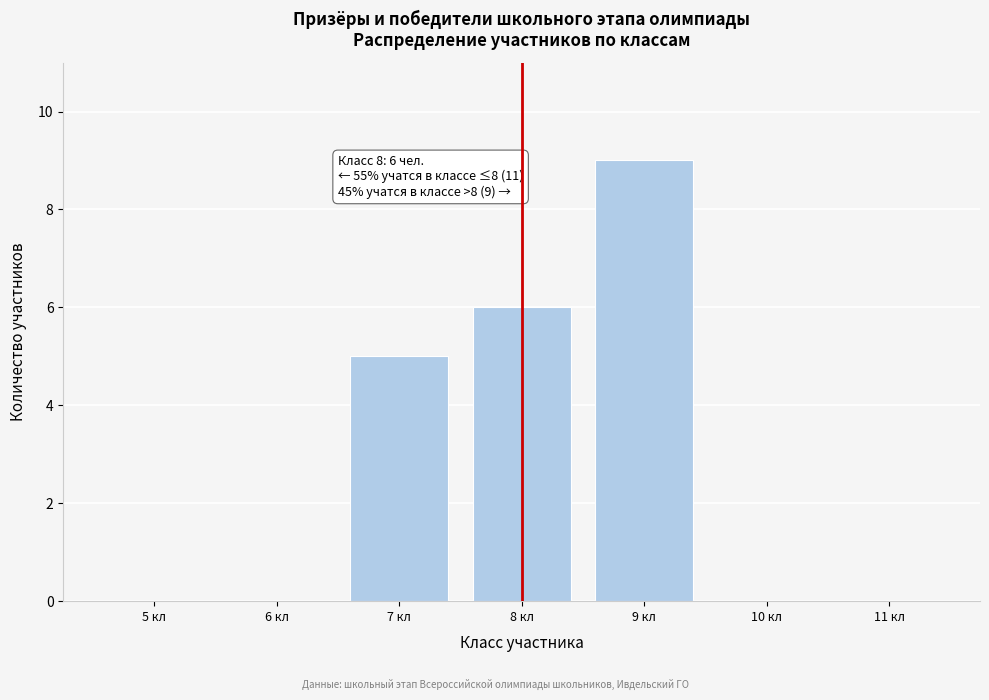

Reading right to left, transcribe all the data shown in this chart.

11 кл=0	10 кл=0	9 кл=9	8 кл=6	7 кл=5	6 кл=0	5 кл=0